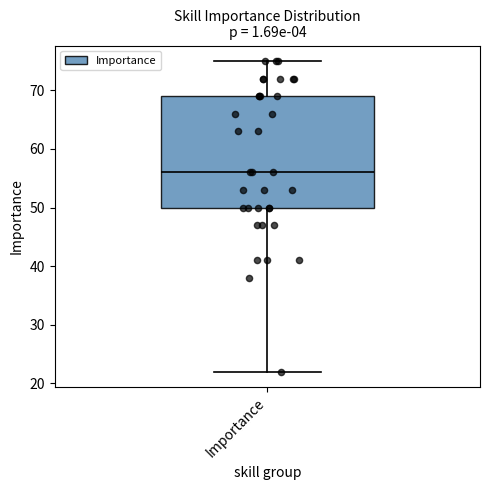

Where is the lower edge of the box for Importance on the y-axis? The values are not printed on the chart, so give them approximately, as read against the axis.

50